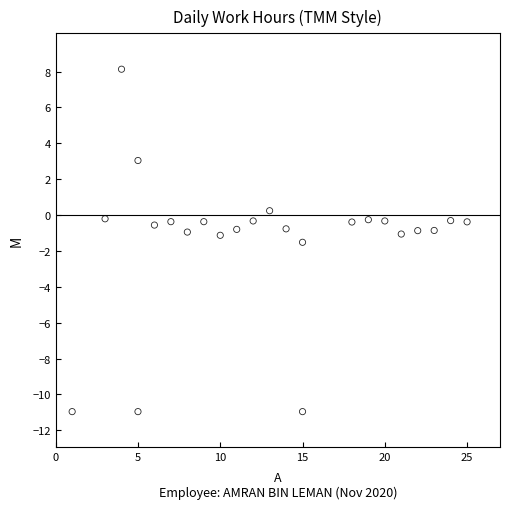

What is the range of Y values (max minus min)?

19.1